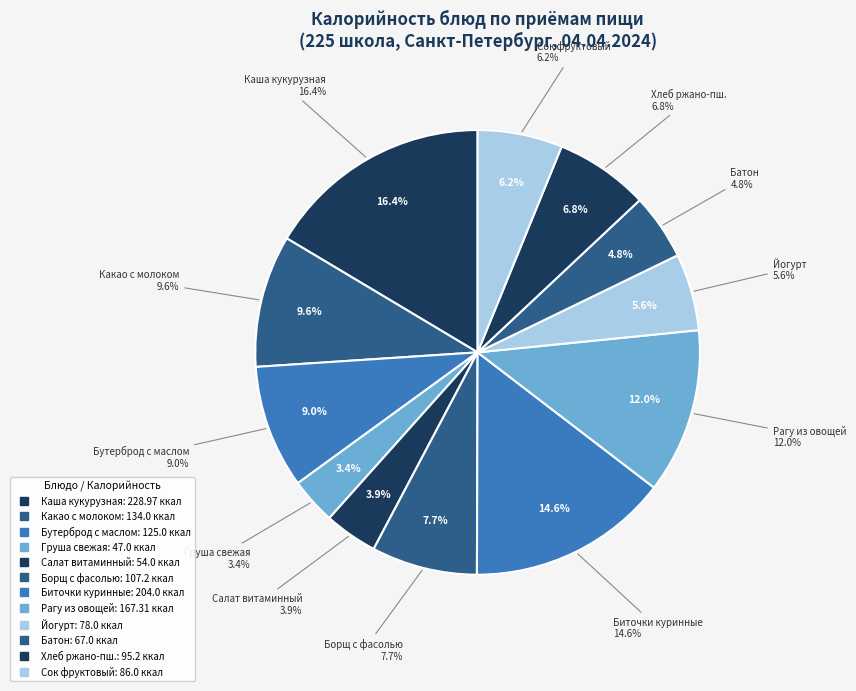

How many slices are in this pie chart?

12